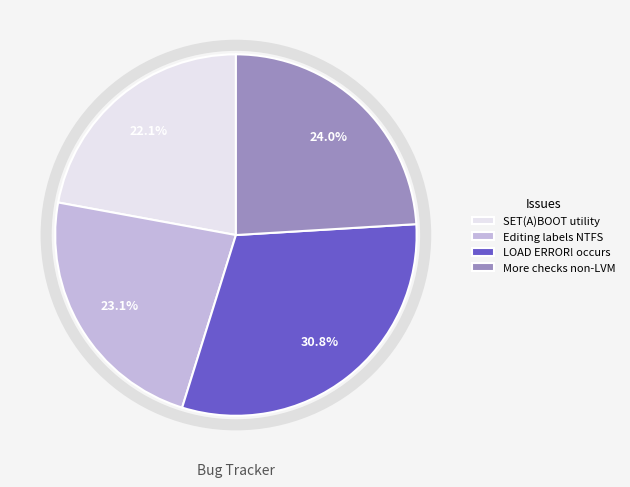

Which has a higher value, More checks non-LVM or Editing labels NTFS?

More checks non-LVM